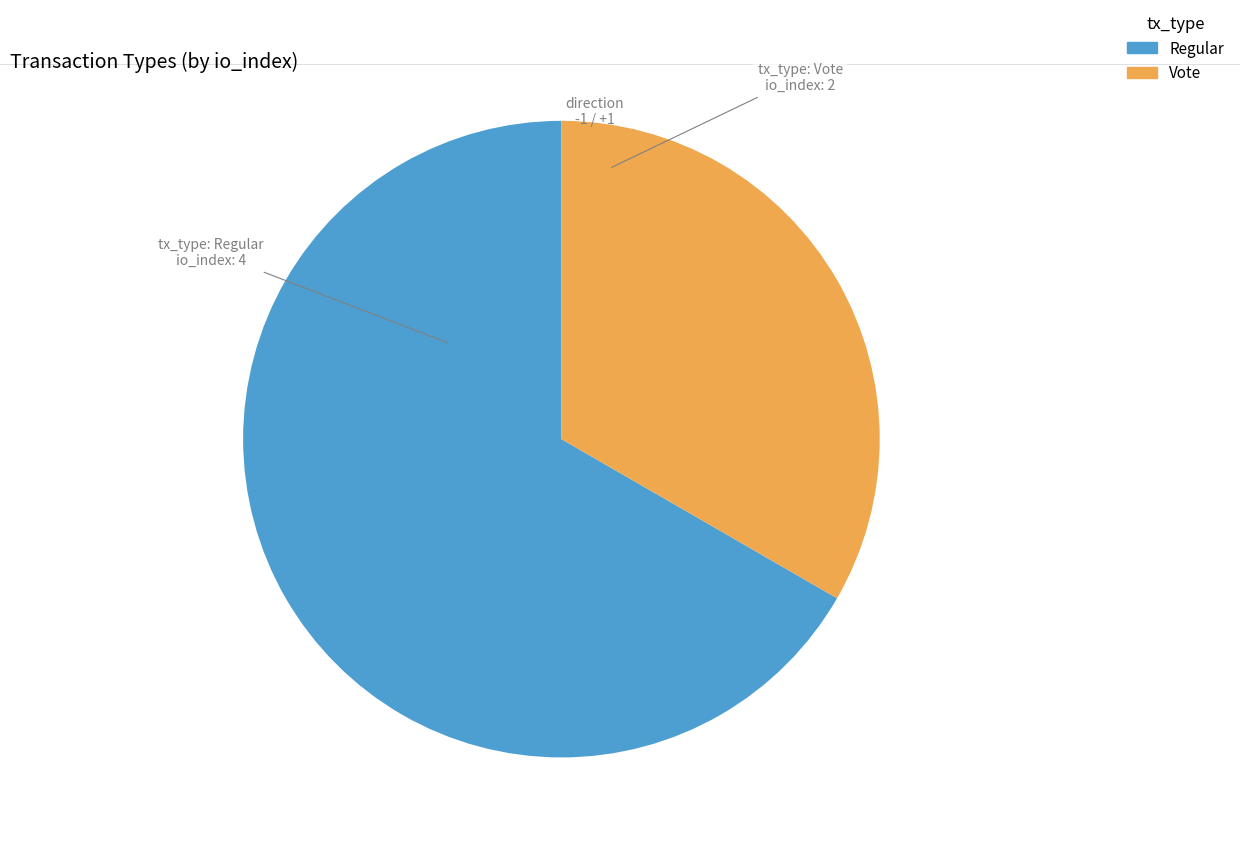

What is the largest slice in the pie chart?

Regular